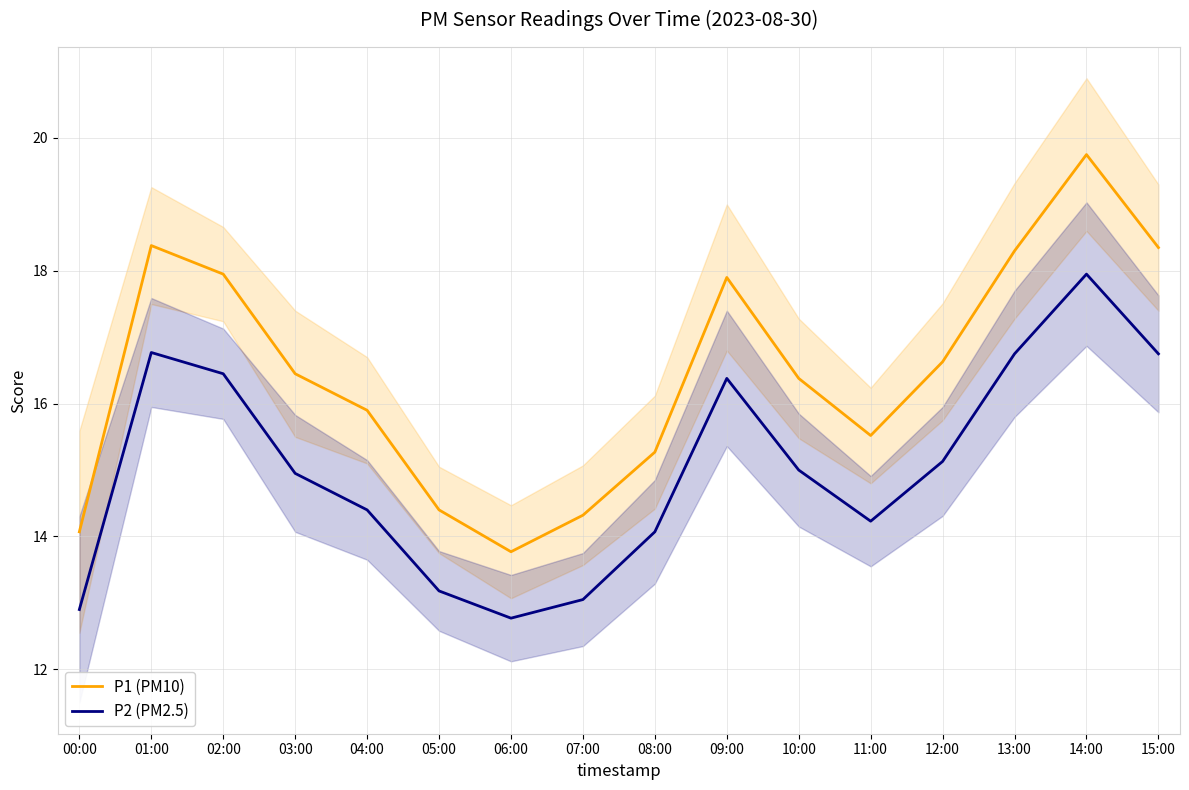

Reading left to right, transcribe all the data shown in this chart.

P1 (PM10): 14.1	18.4	17.9	16.4	15.9	14.4	13.8	14.3	15.3	17.9	16.4	15.5	16.6	18.3	19.8	18.4
P2 (PM2.5): 12.9	16.8	16.4	14.9	14.4	13.2	12.8	13.1	14.1	16.4	15.0	14.2	15.1	16.8	17.9	16.8